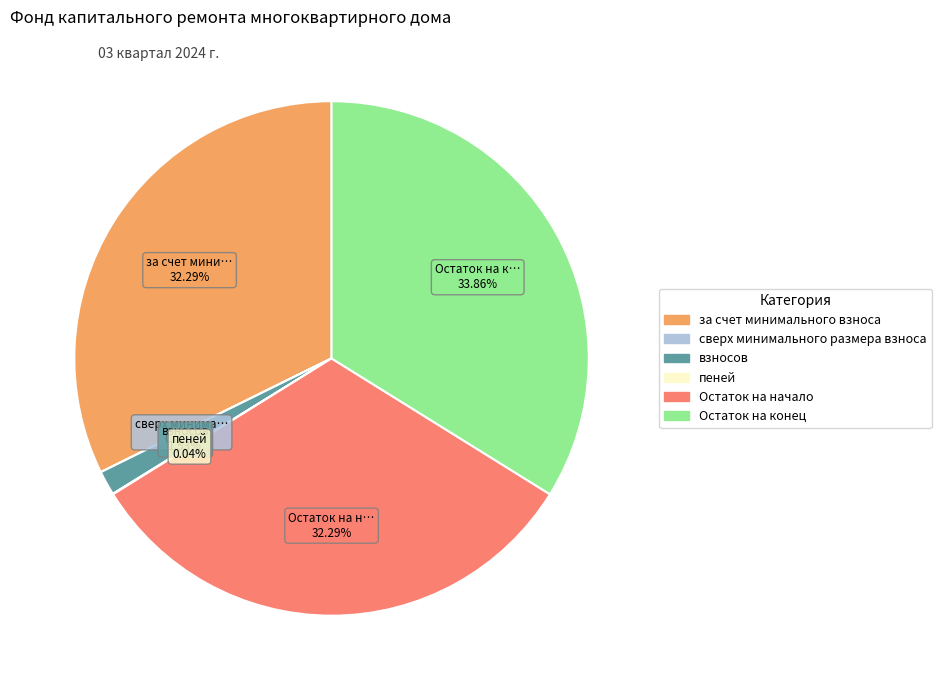

Which has a higher value, Остаток на конец or за счет минимального взноса?

Остаток на конец